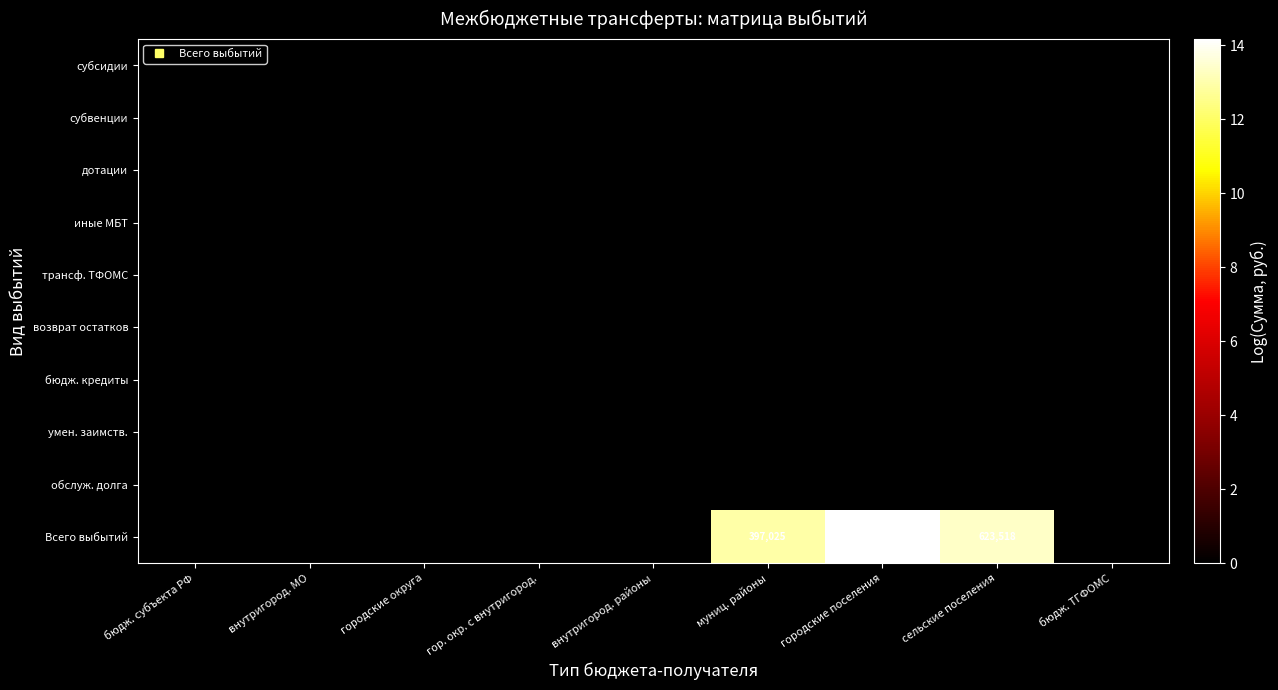

At which label is иные МБТ closest to 0?

бюдж. субъекта РФ